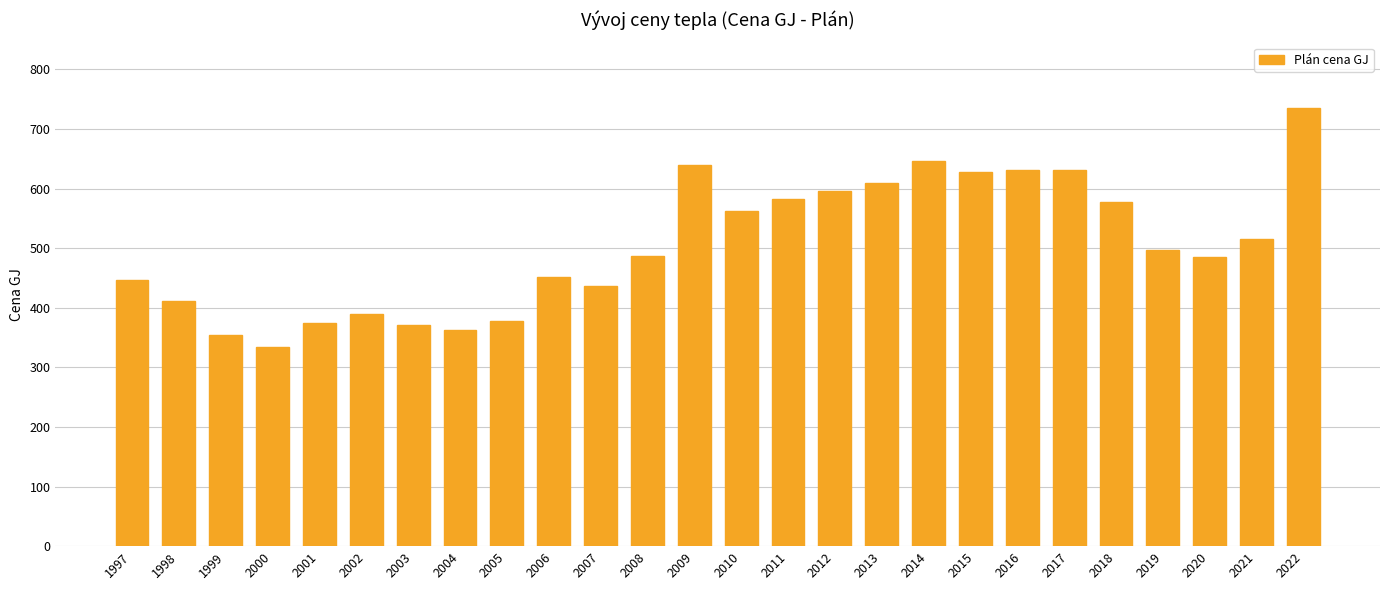

What is the value of the 13th bar from the left?

639.6